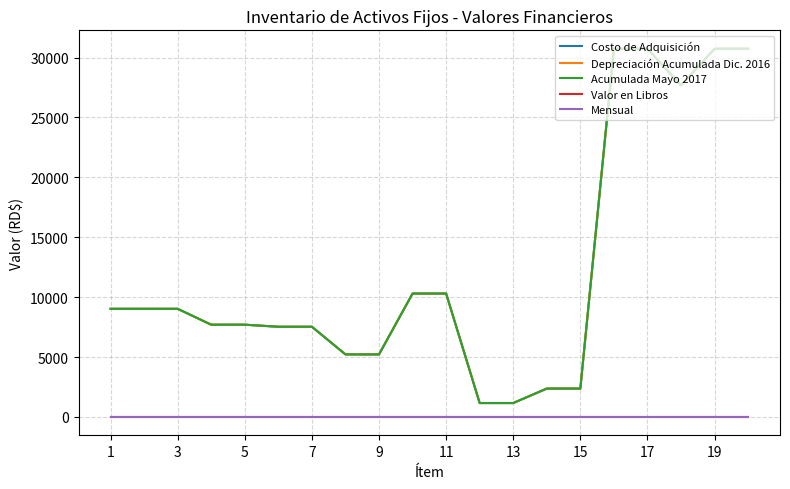

Does the chart have visible grid lines?

Yes